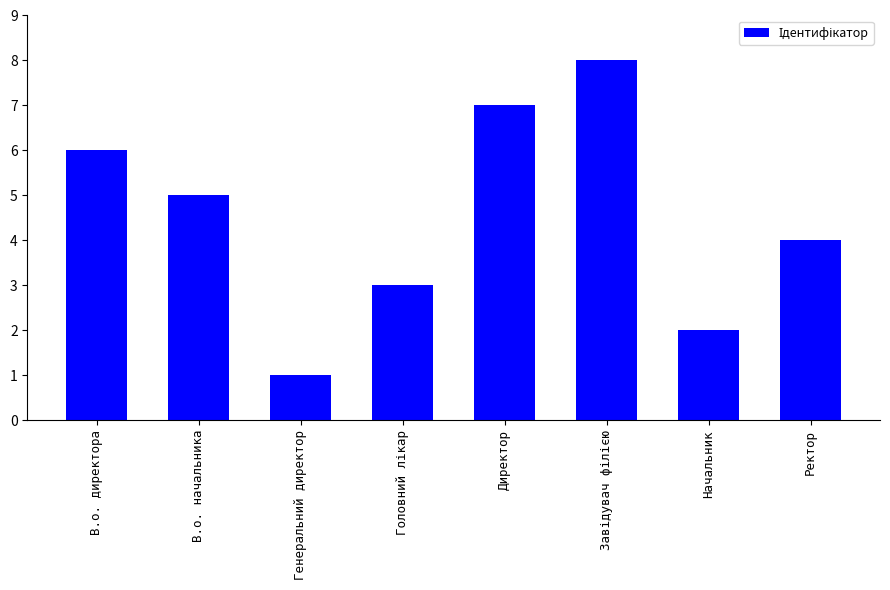

Reading left to right, transcribe all the data shown in this chart.

6	5	1	3	7	8	2	4